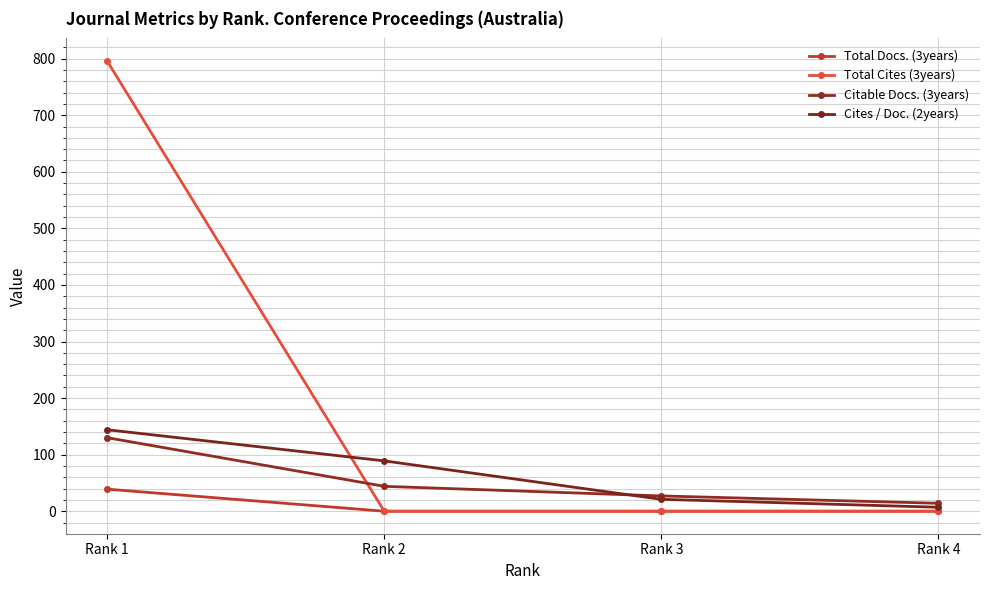

What is the value of the Total Docs. (3years) point at the 1st from the left?

39